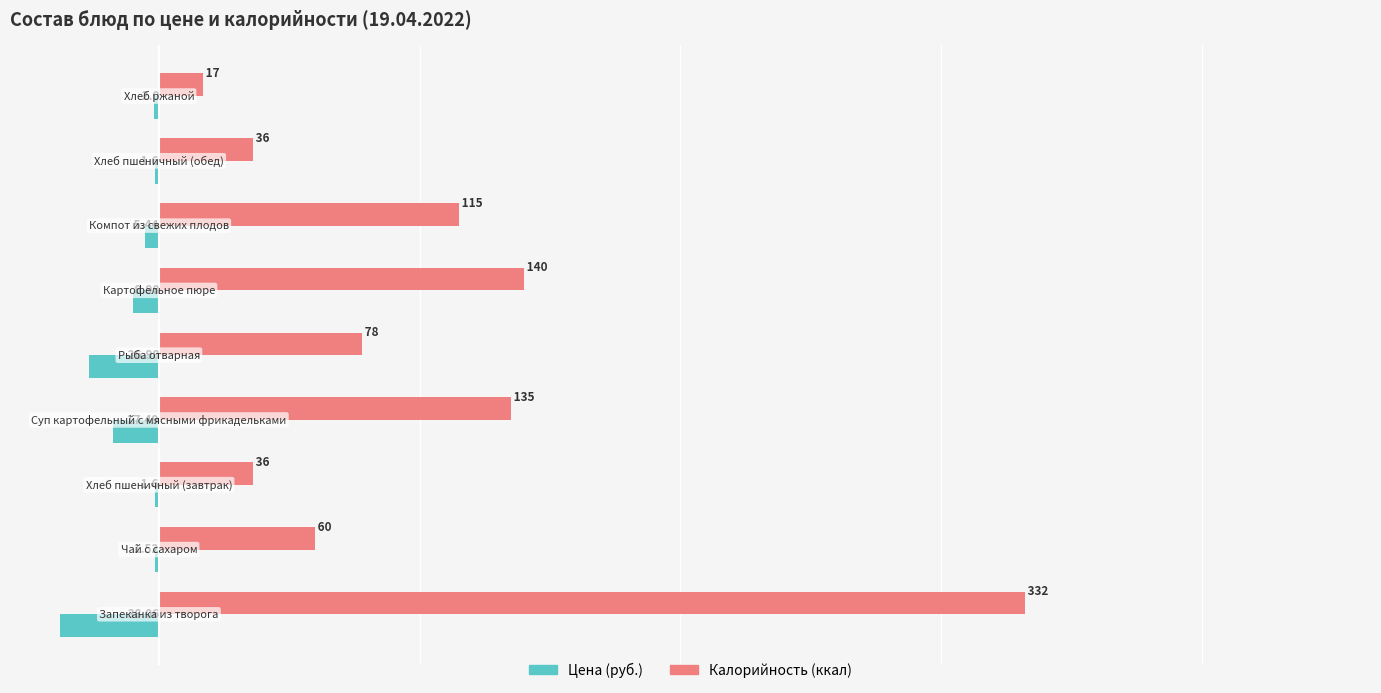

Rank the categories by Цена (руб.) value from highest to lowest.

1, 2, 7, 8, 6, 5, 3, 4, 0